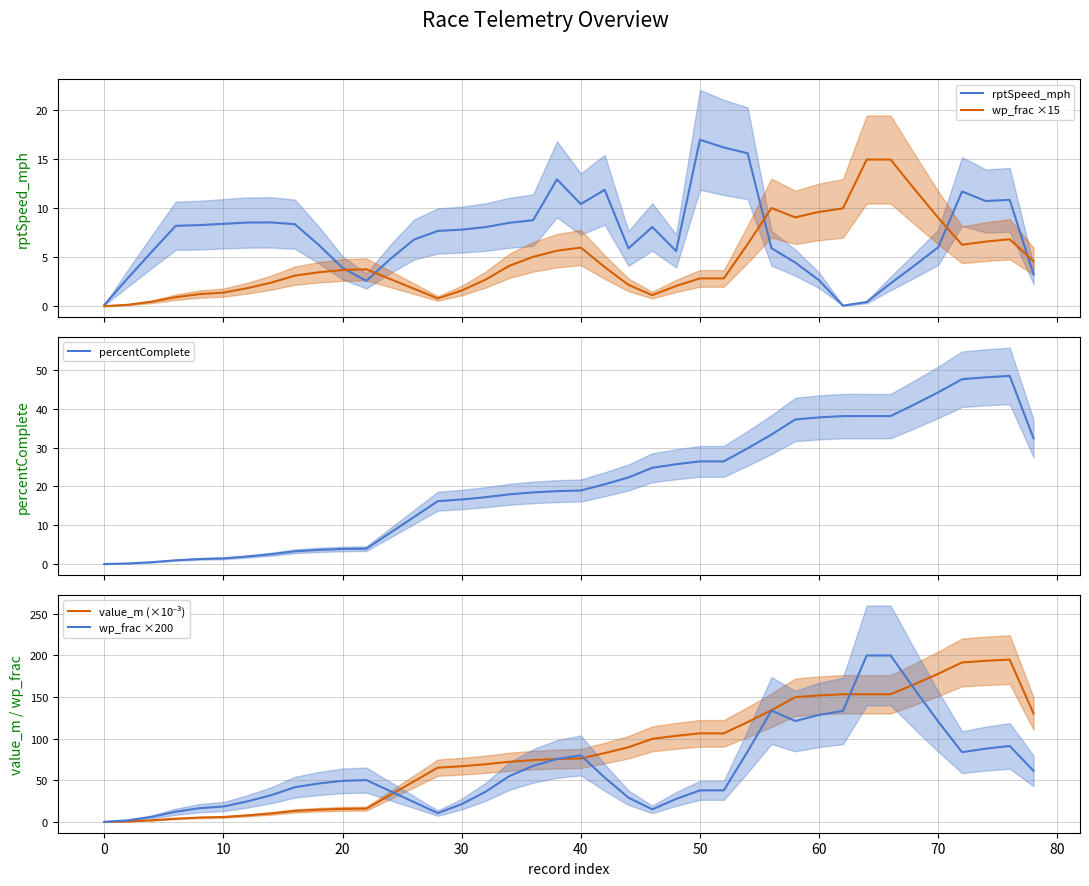

What is the maximum value for wp_frac ×15?

15.0